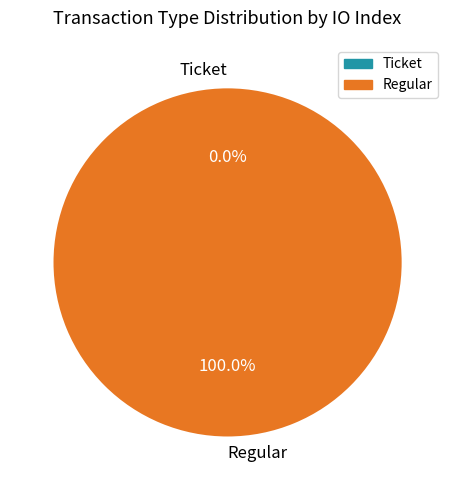

Is Ticket the majority of the pie?

No